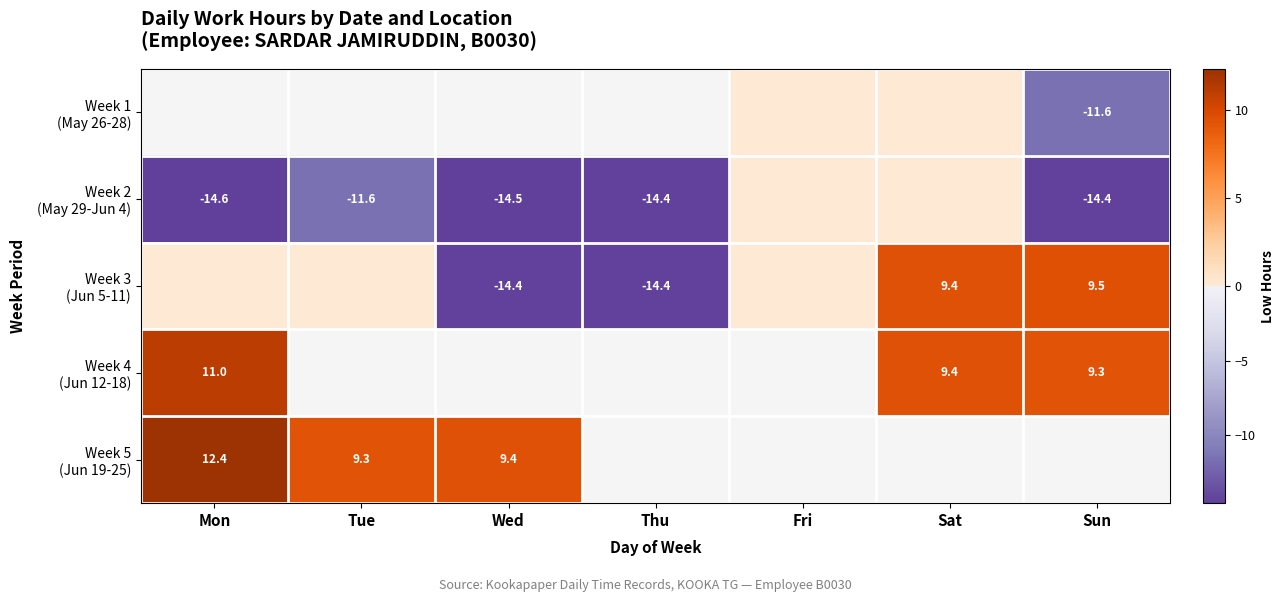

Is it true that Week 3 (Jun 5-11) equals -14.4 at Thu?

True